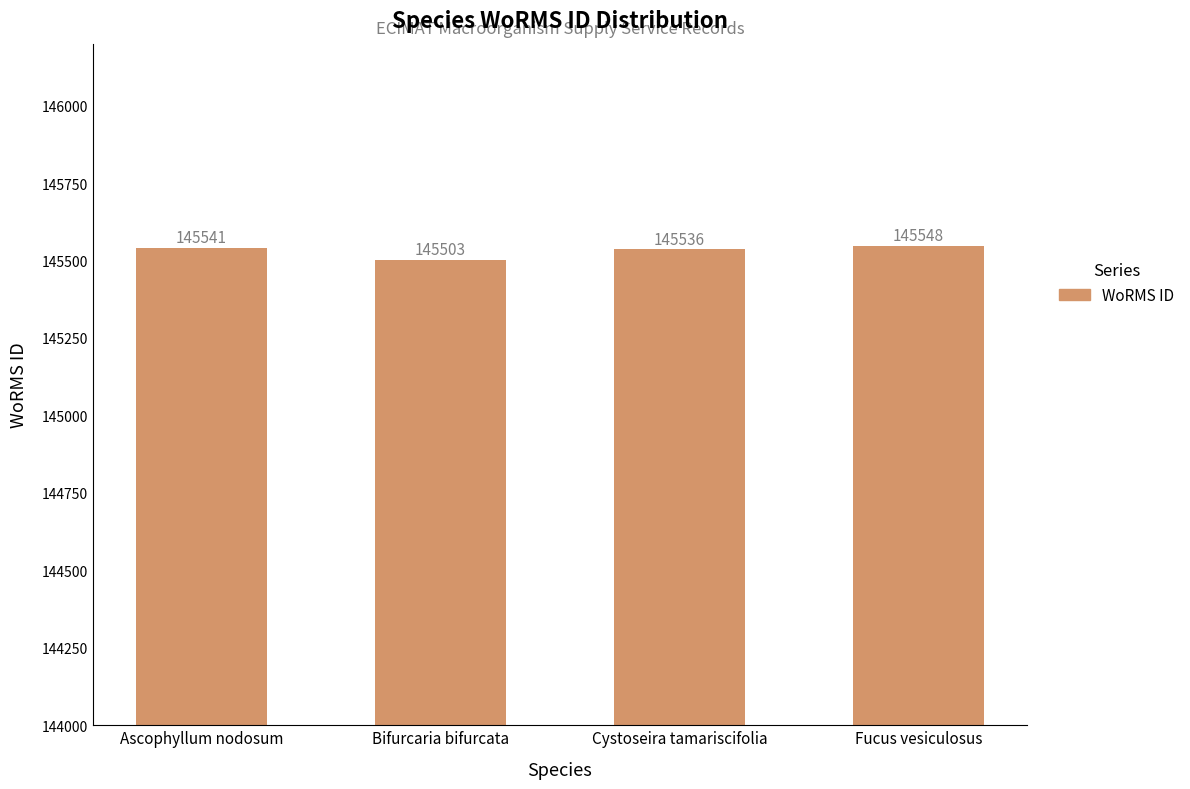

How many values are below 145541?

2